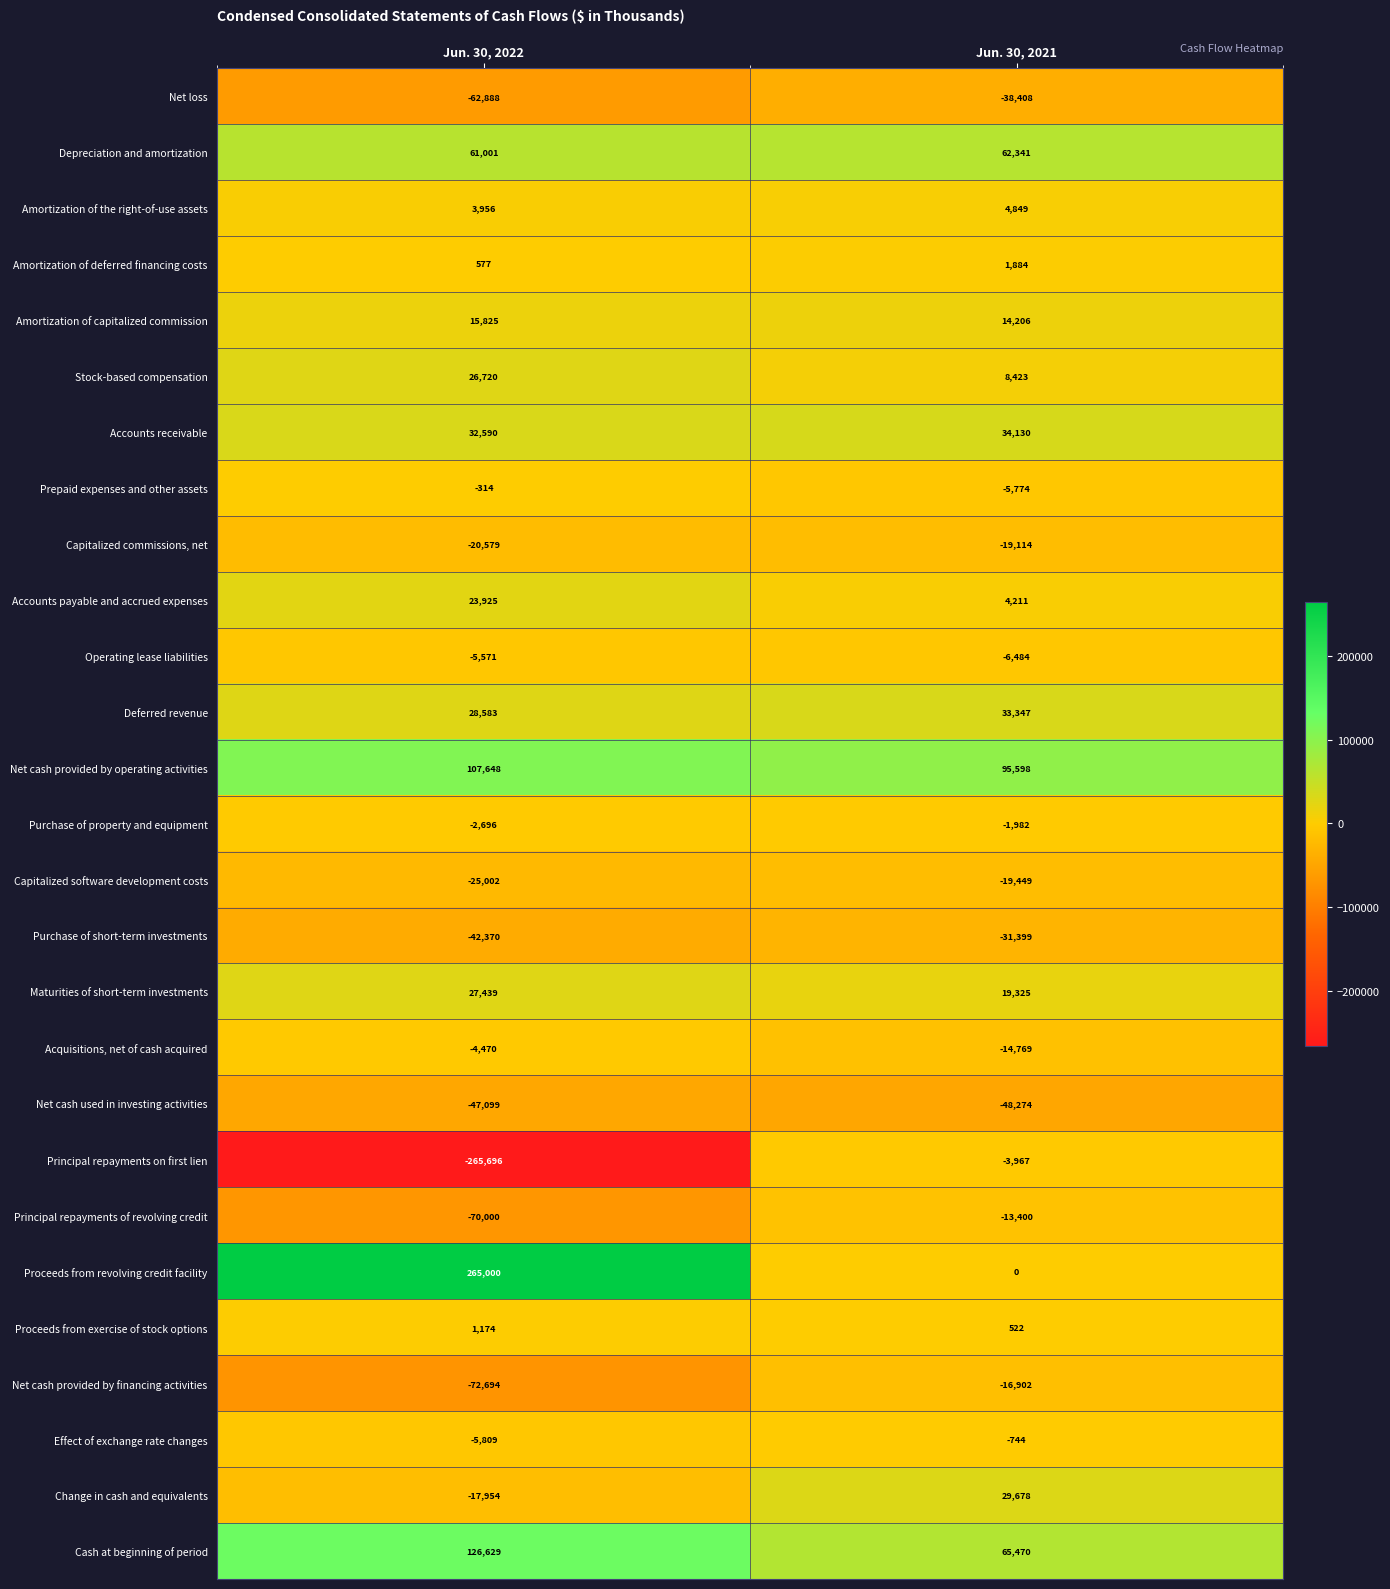

What is the difference between the highest and lowest values at Jun. 30, 2022?

530696